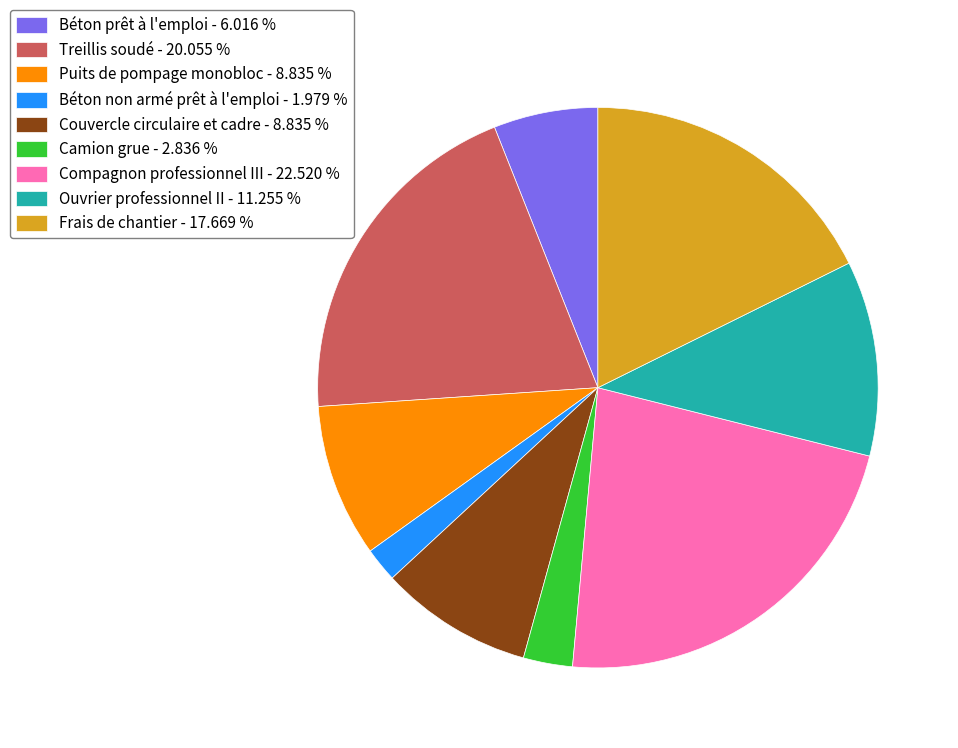

Combined, do Béton prêt à l'emploi - 6.016 % and Couvercle circulaire et cadre - 8.835 % account for over 50%?

No